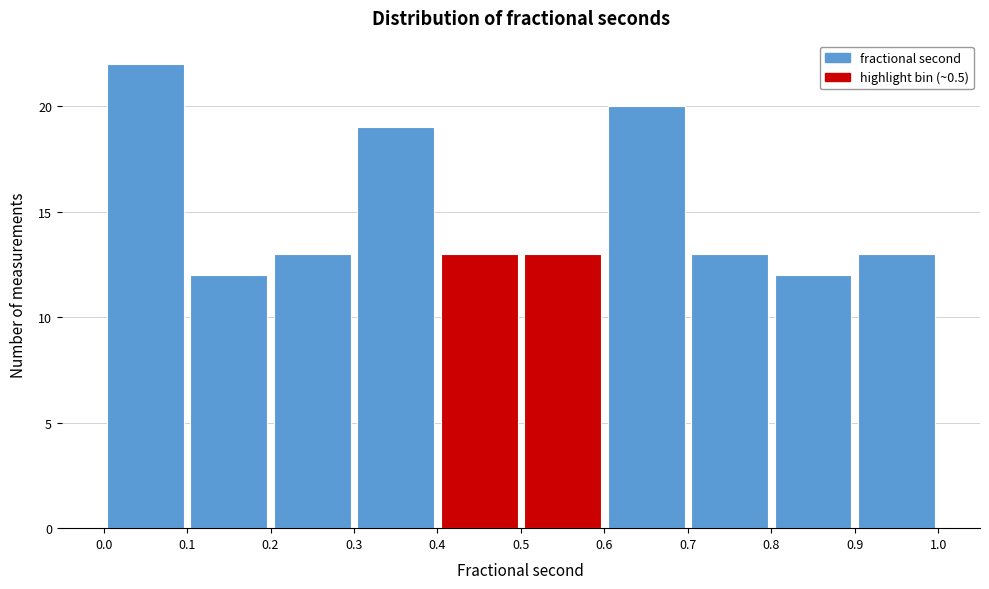

Reading left to right, list every bar in this chart as the range it spans on the x-axis followed by its height. The values are not printed on the chart, so give them approximately, as read against the axis.

0.0 to 0.1: 22
0.1 to 0.2: 12
0.2 to 0.3: 13
0.3 to 0.4: 19
0.4 to 0.5: 13
0.5 to 0.6: 13
0.6 to 0.7: 20
0.7 to 0.8: 13
0.8 to 0.9: 12
0.9 to 1.0: 13